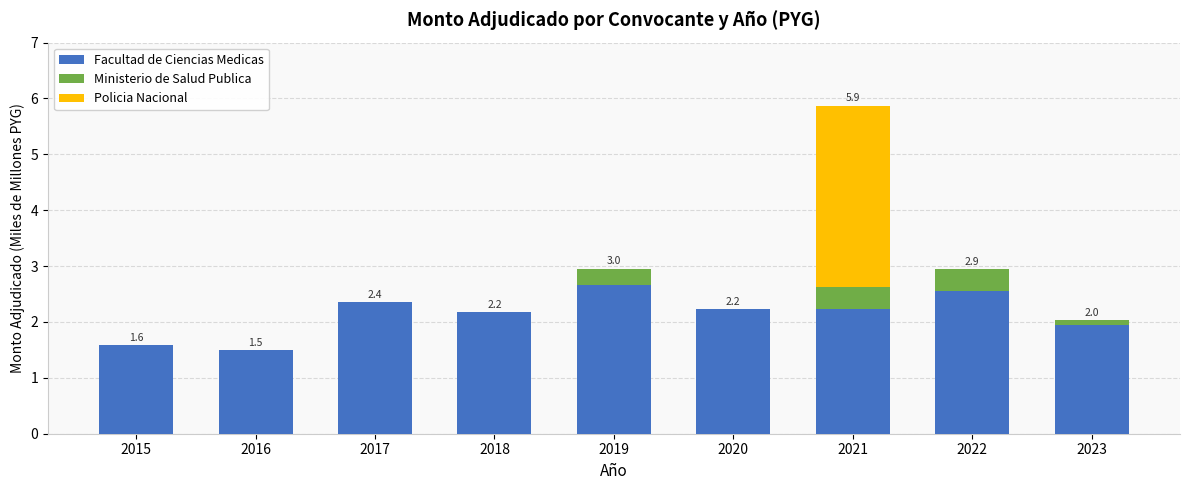

How many data points does each series have?

9